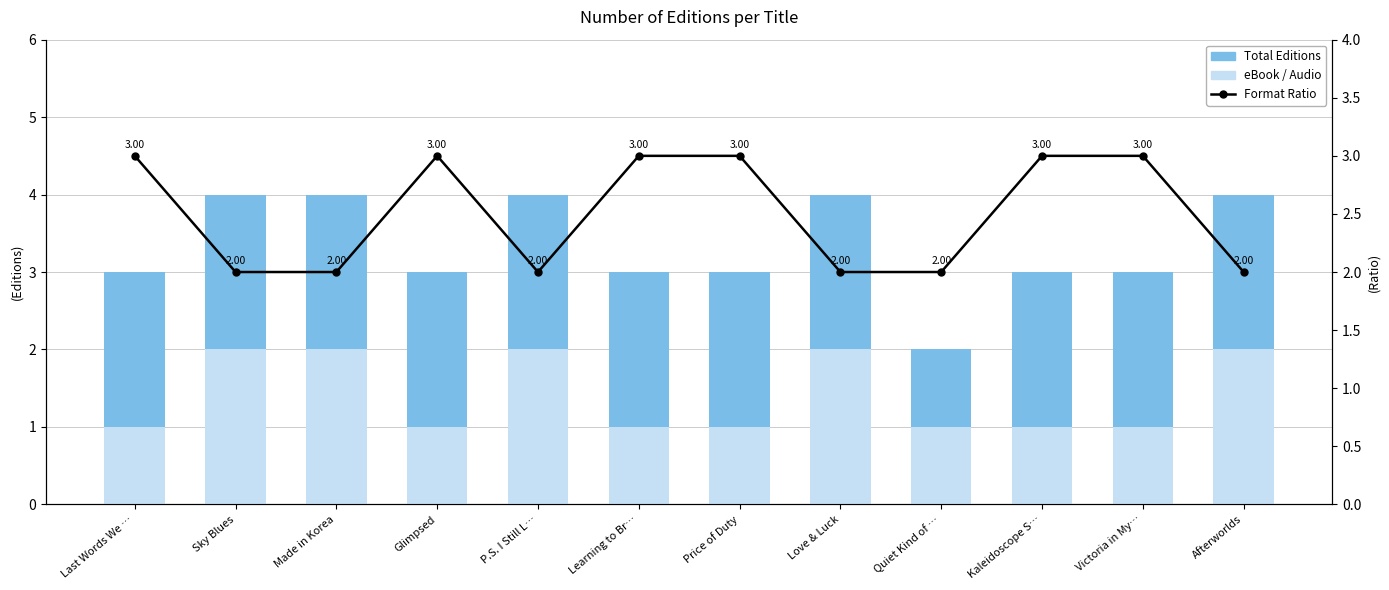

What is the average value of the eBook / Audio series?

1